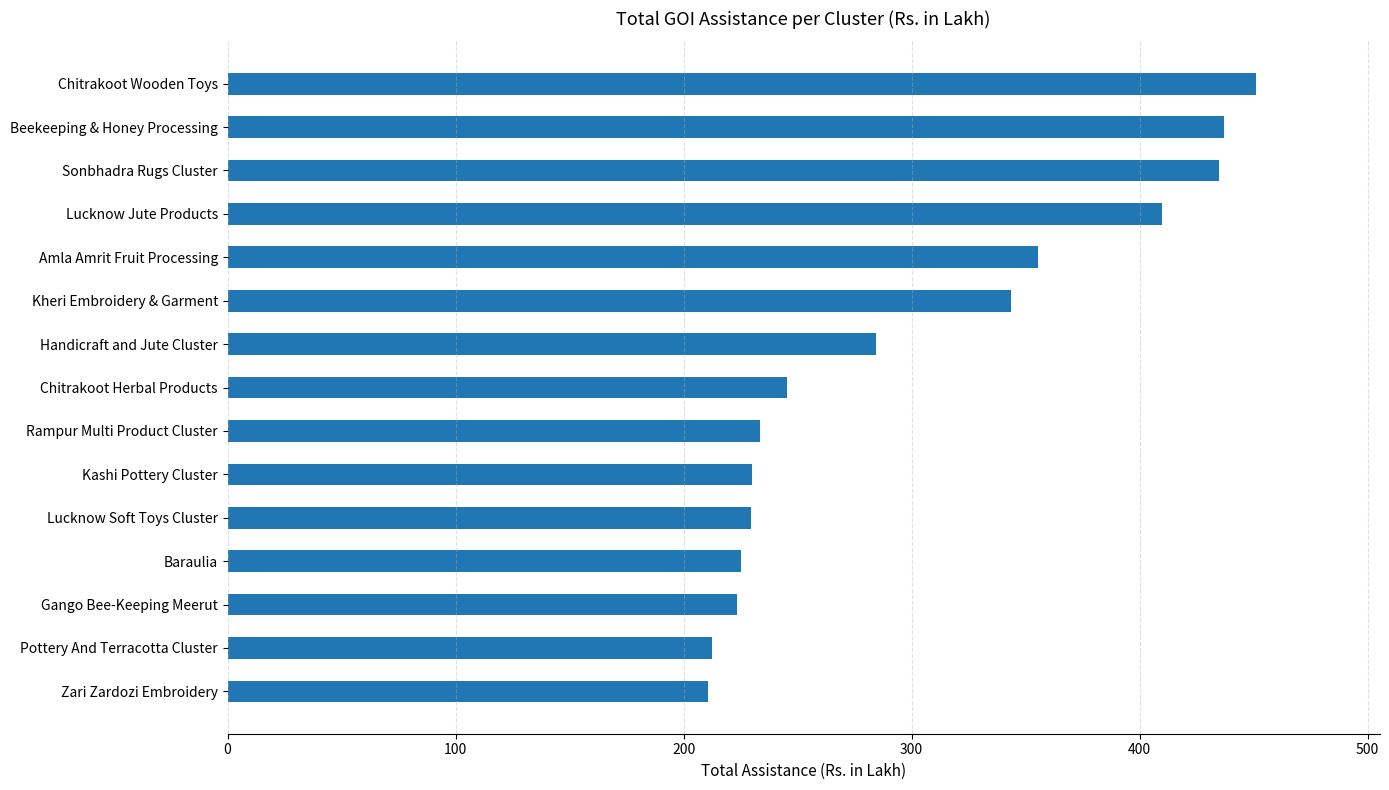

True or false: the data shows 397.5 at Handicraft and Jute Cluster.

False